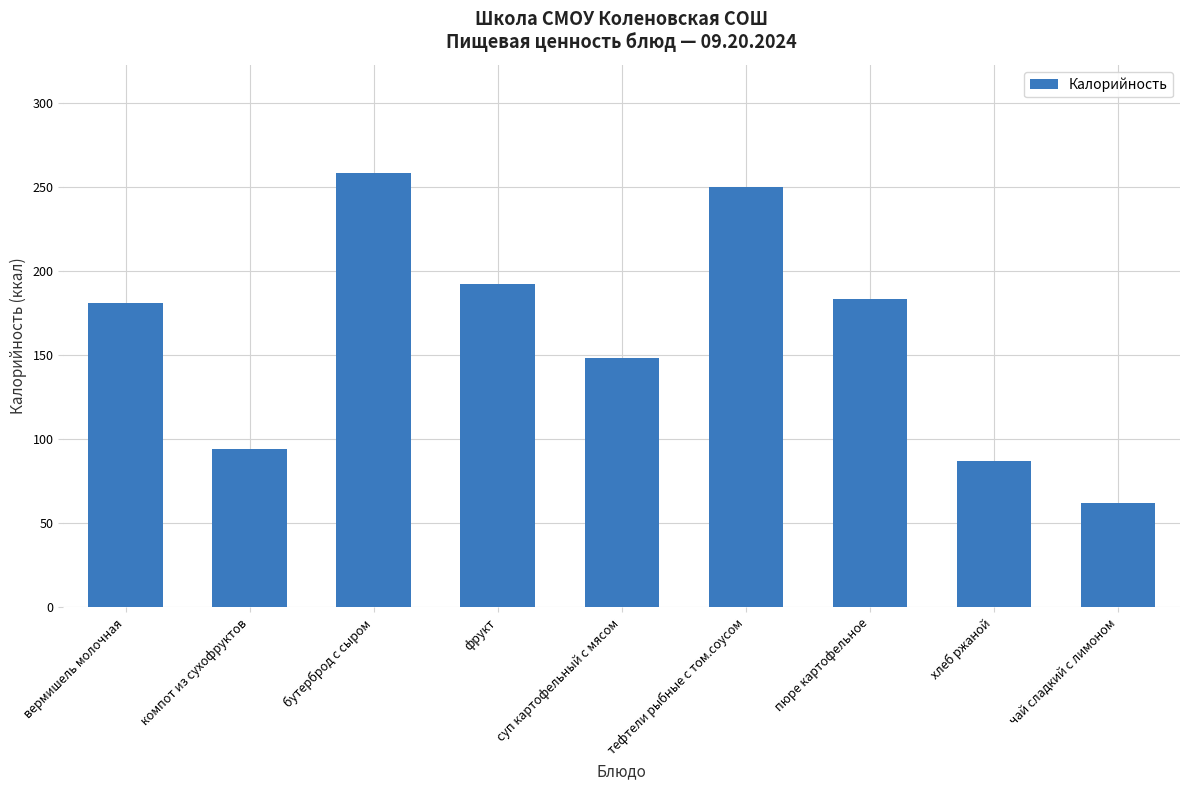

What is the label of the 2nd bar from the left?

компот из сухофруктов